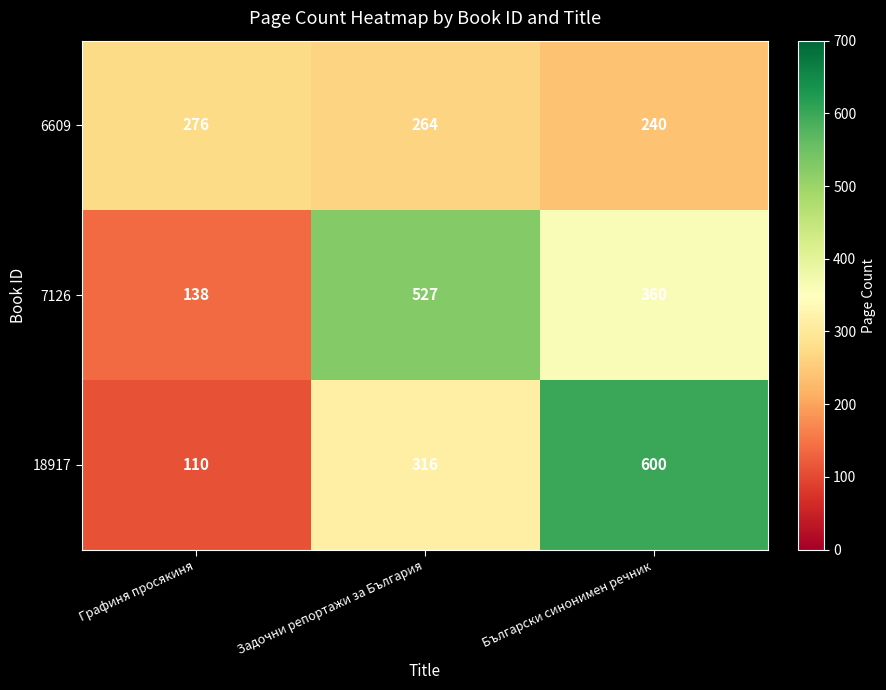

What is the spread (max minus min) of values at Български синонимен речник?

360